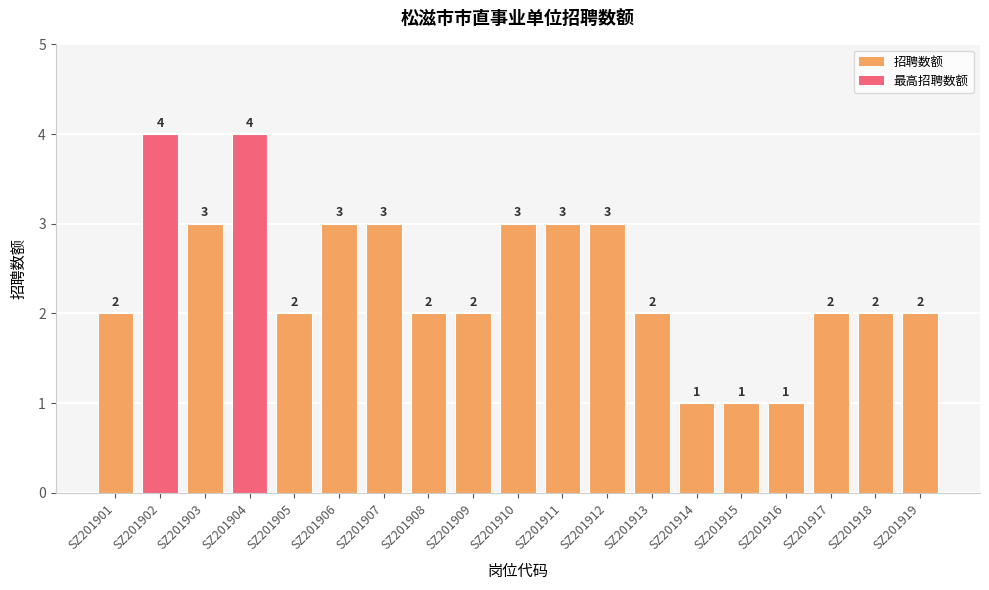

What is the ratio of the value at SZ201905 to the value at SZ201903?

0.7